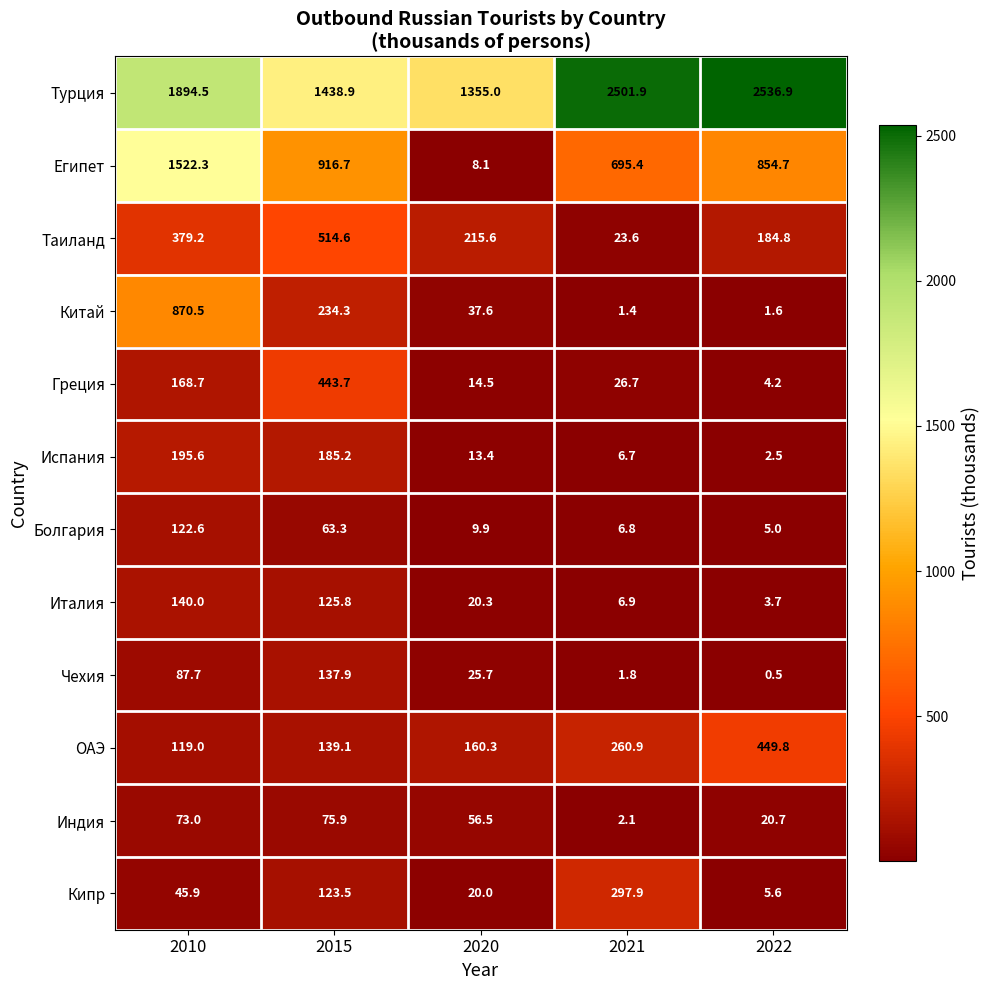

The value of Китай at 2015 is 234.3. True or false?

True